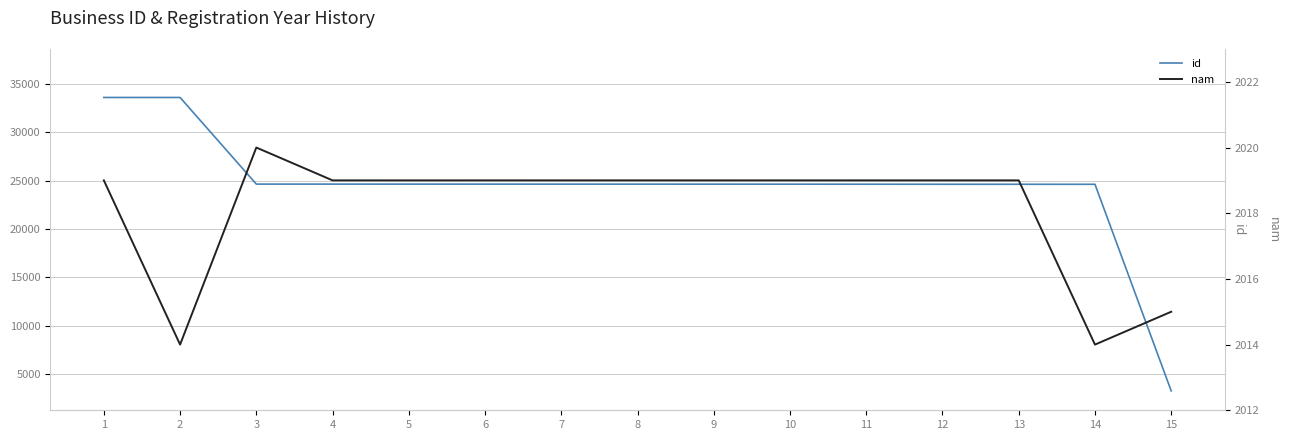

What is the difference between the maximum and minimum values in the id series?

30271